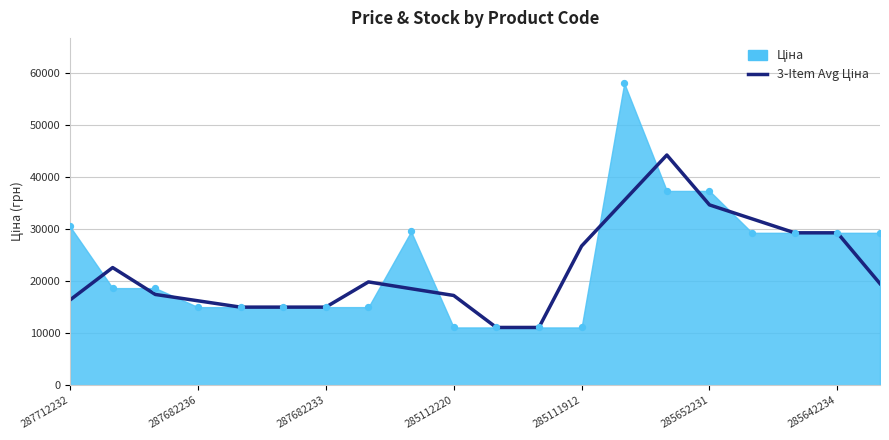

Which has a higher value, 285112220 or 10?

285112220